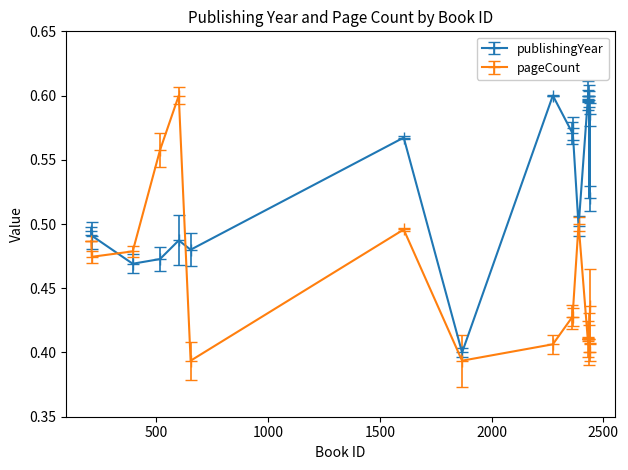

List the series in order of their overall mean, lowest first.

pageCount, publishingYear